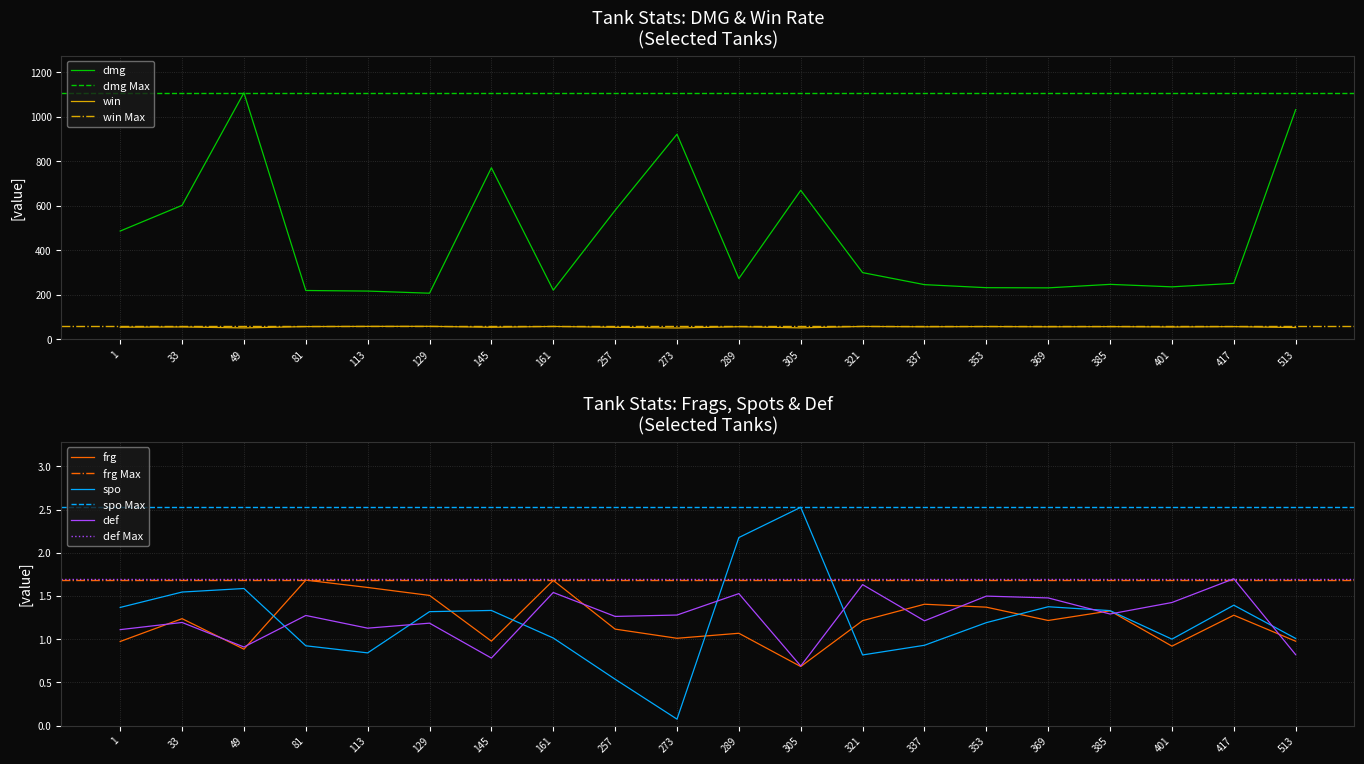

Which series ends up on top after the final intersection of spo and def?

spo